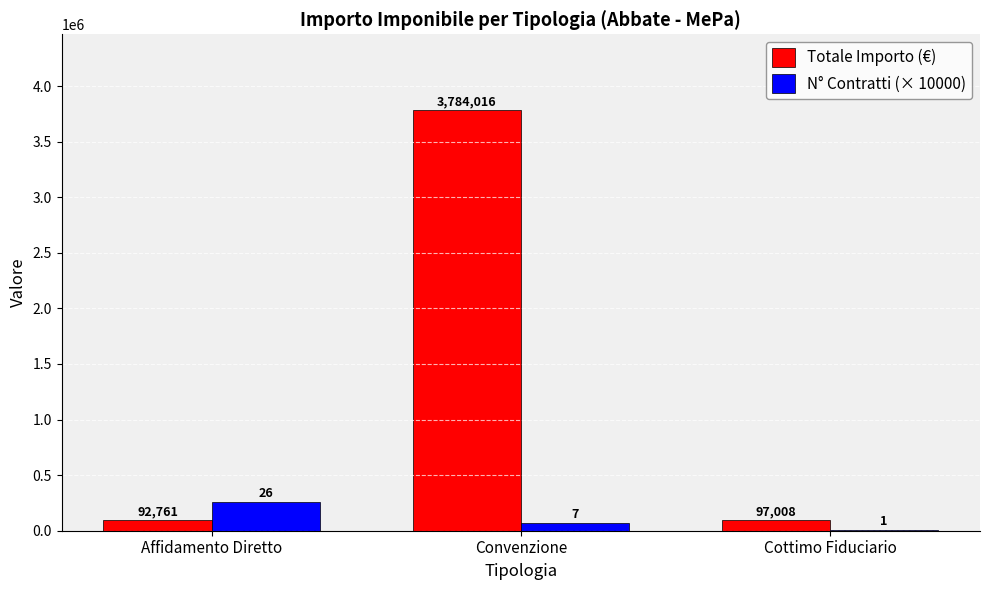

How many groups of bars are there?

3